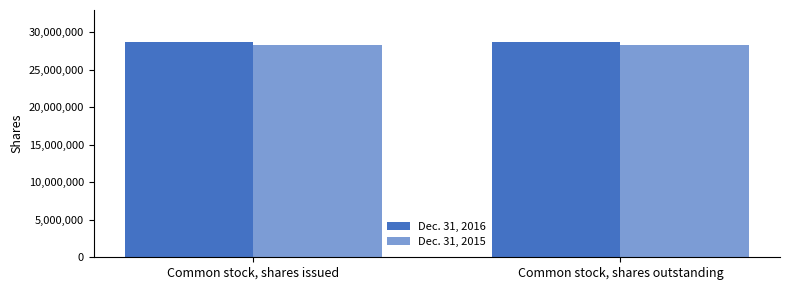

At which label does Dec. 31, 2016 reach its minimum?

Common stock, shares issued